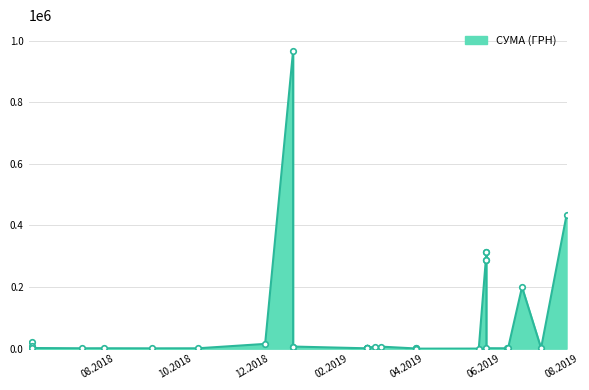

How many data points are above 1560?

19